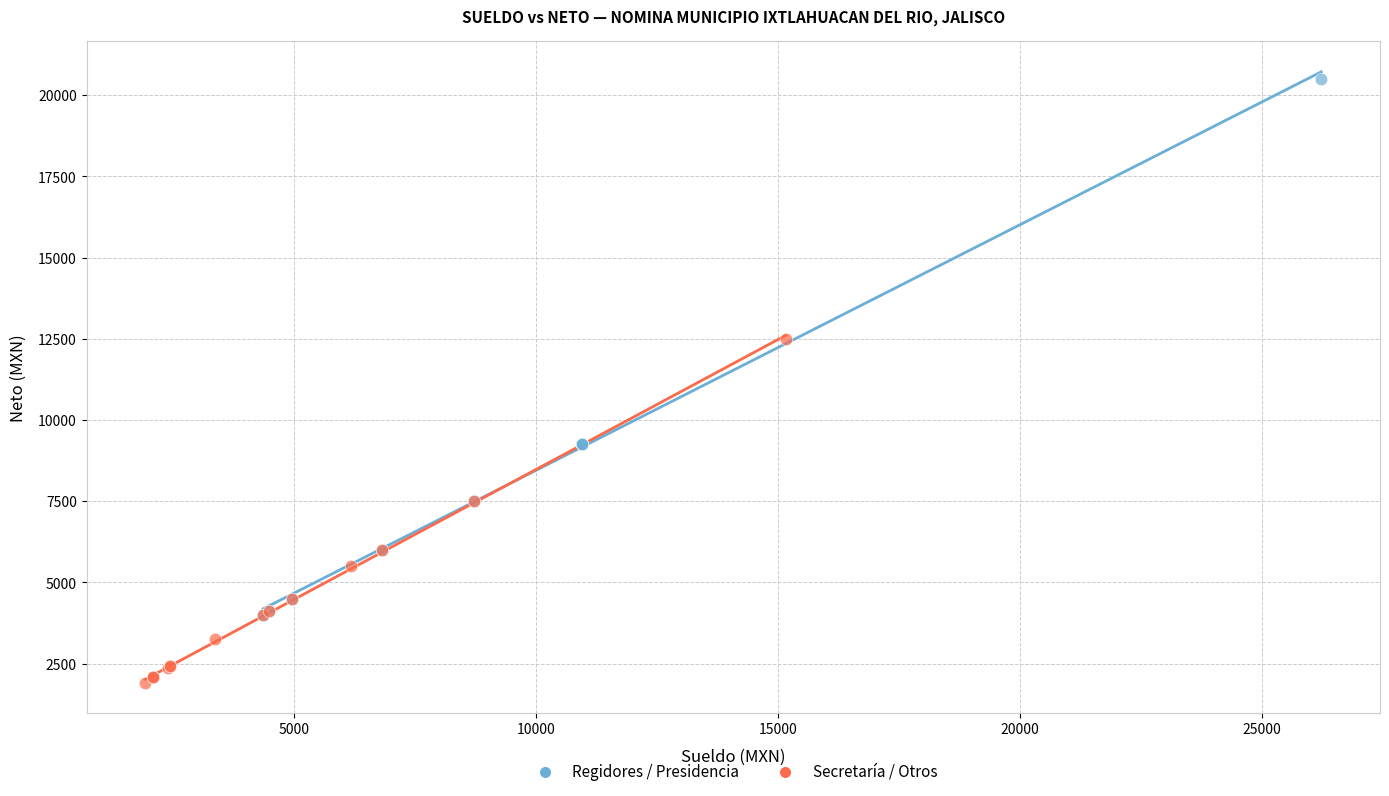

Which series contains the highest Y value?

Regidores / Presidencia